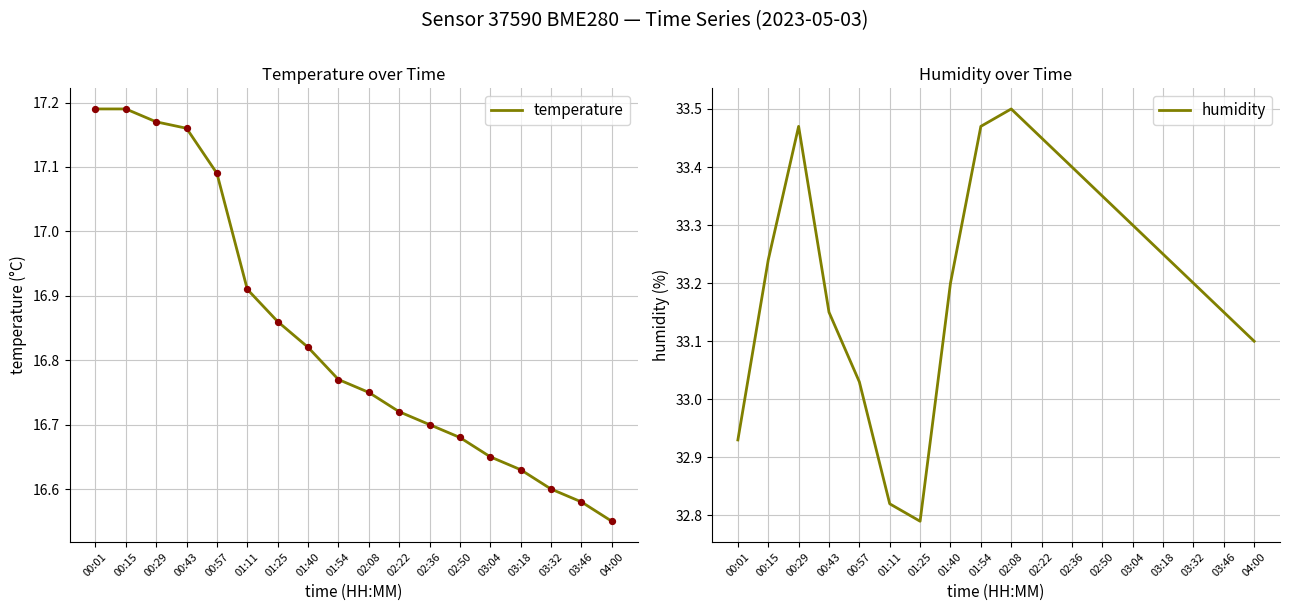

What is the total value across all series at 00:01?

50.1